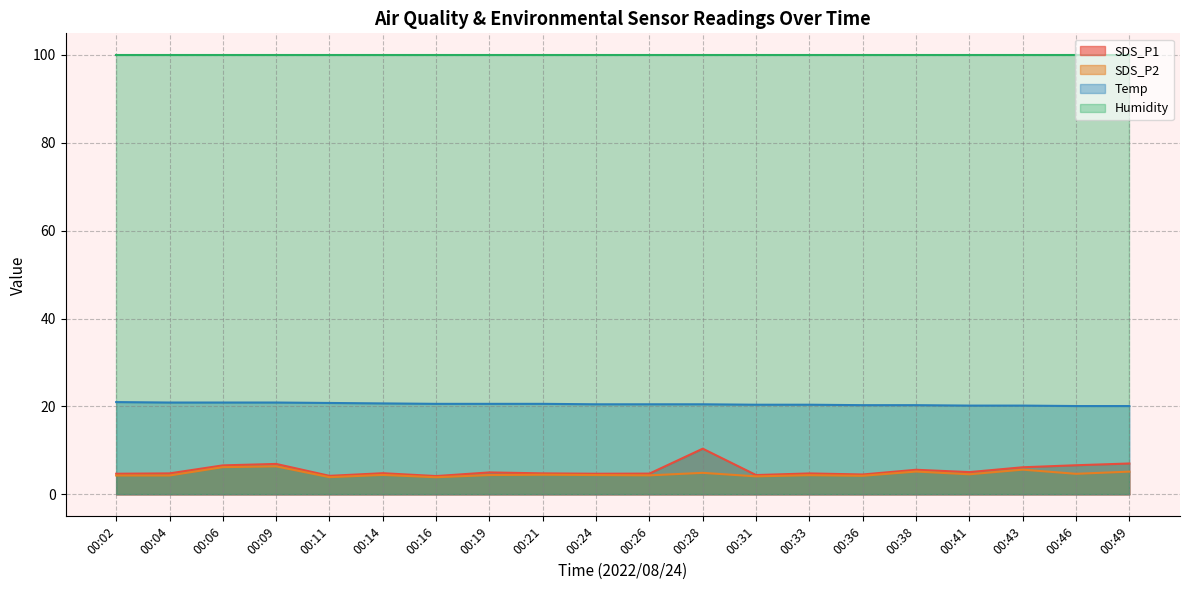

What is the difference between the highest and lowest values at 00:04?

95.6